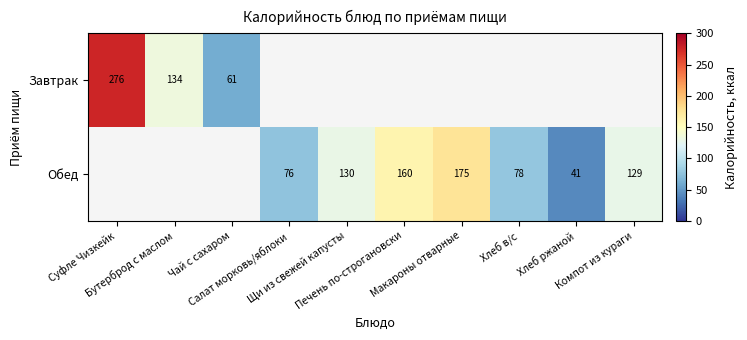

At how many categories does at least one series exceed 231?

1